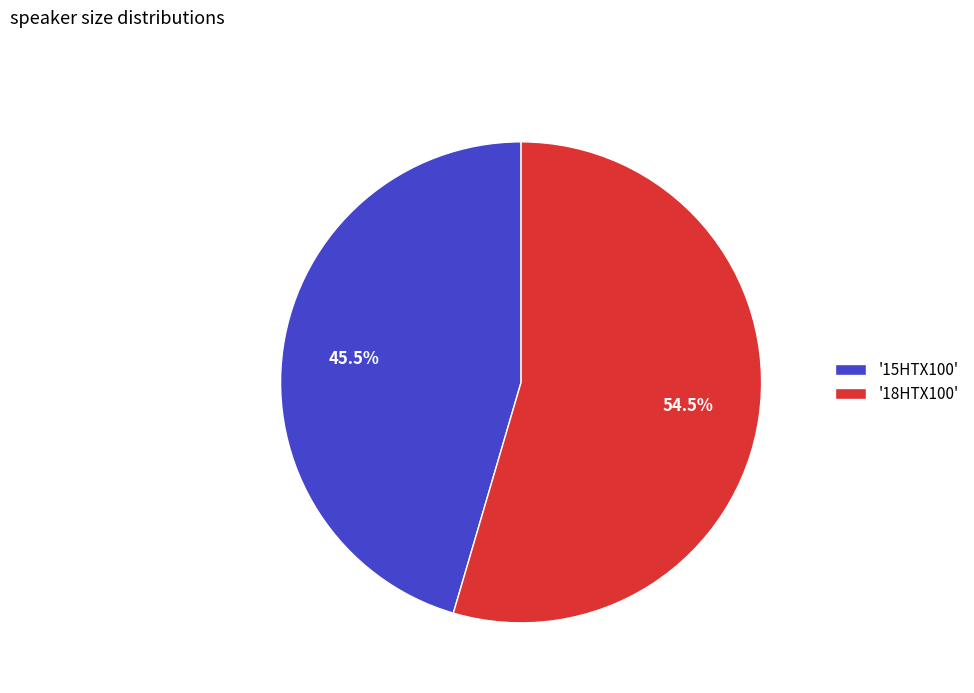

Is there any slice that represents more than half of the pie?

Yes